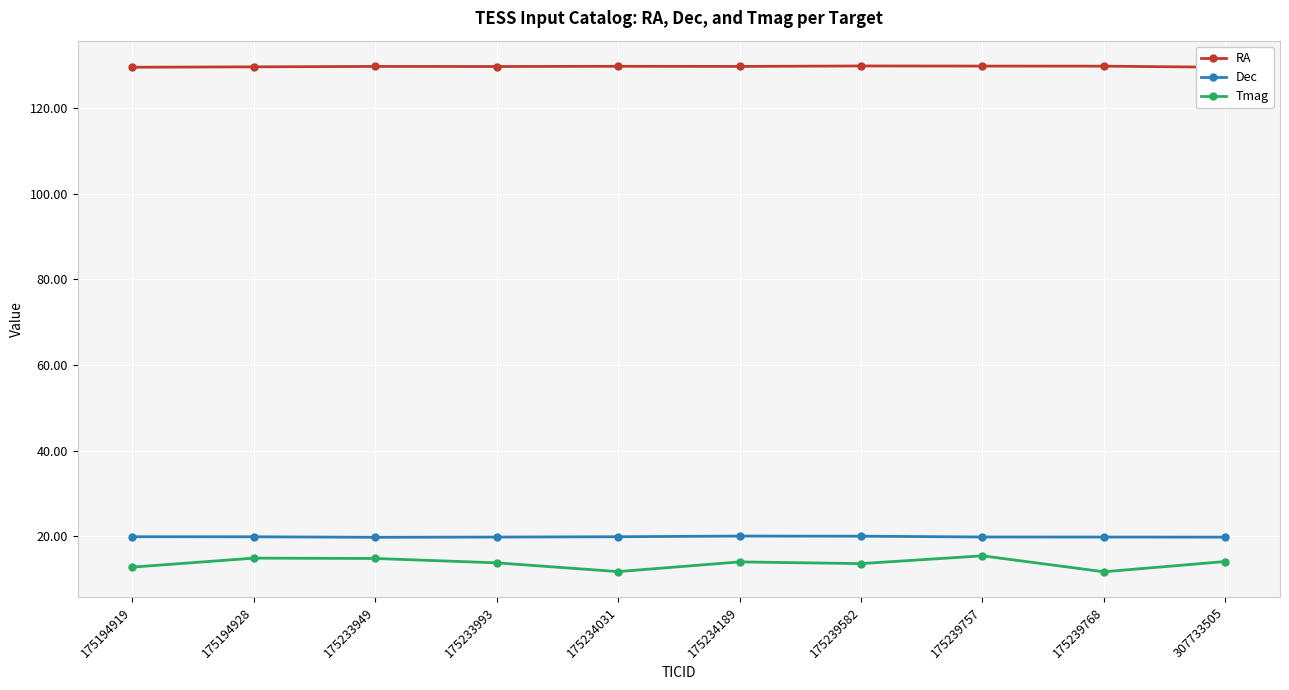

Reading left to right, list all the values displayed in this chart.

RA: 175194919=129.6	175194928=129.7	175233949=129.8	175233993=129.8	175234031=129.8	175234189=129.8	175239582=129.9	175239757=129.9	175239768=129.9	307733505=129.6
Dec: 175194919=19.9	175194928=19.9	175233949=19.7	175233993=19.8	175234031=19.9	175234189=20.0	175239582=20.0	175239757=19.8	175239768=19.8	307733505=19.8
Tmag: 175194919=12.8	175194928=14.9	175233949=14.8	175233993=13.8	175234031=11.7	175234189=14.0	175239582=13.6	175239757=15.4	175239768=11.7	307733505=14.1